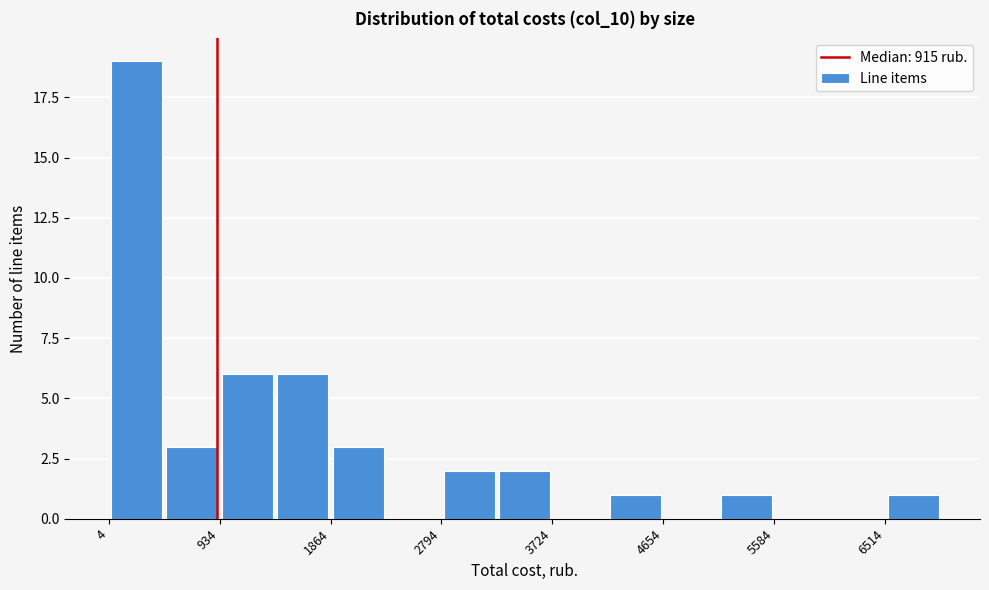

How tall is the bar that spans 3300 to 3700 on the x-axis? Neither the bar edges nor the heights are printed on the chart, so give them approximately, as read against the axes.

2